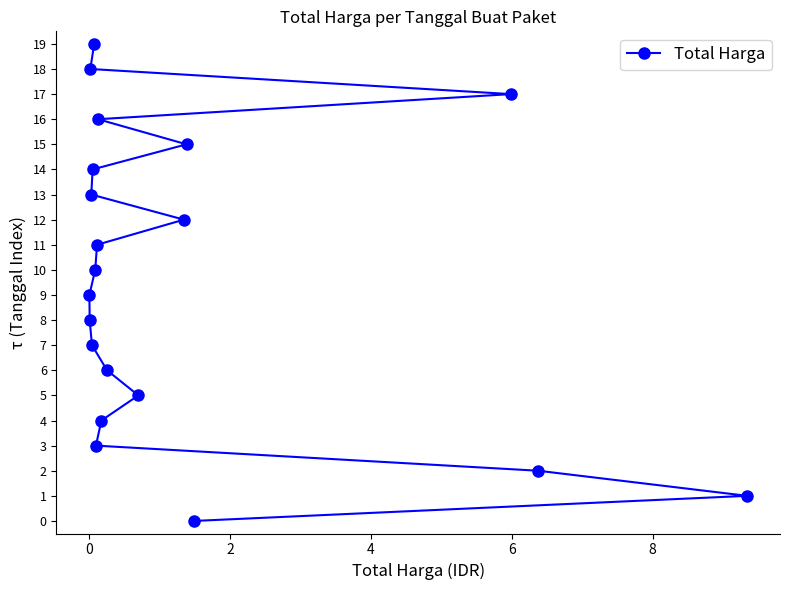

What is the greatest value displayed?

19